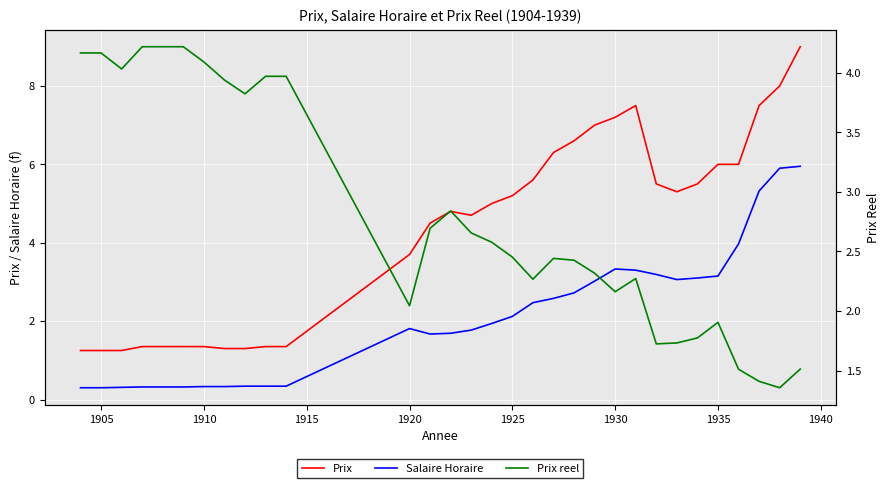

The Prix series shows 1.9 at 10. True or false?

False